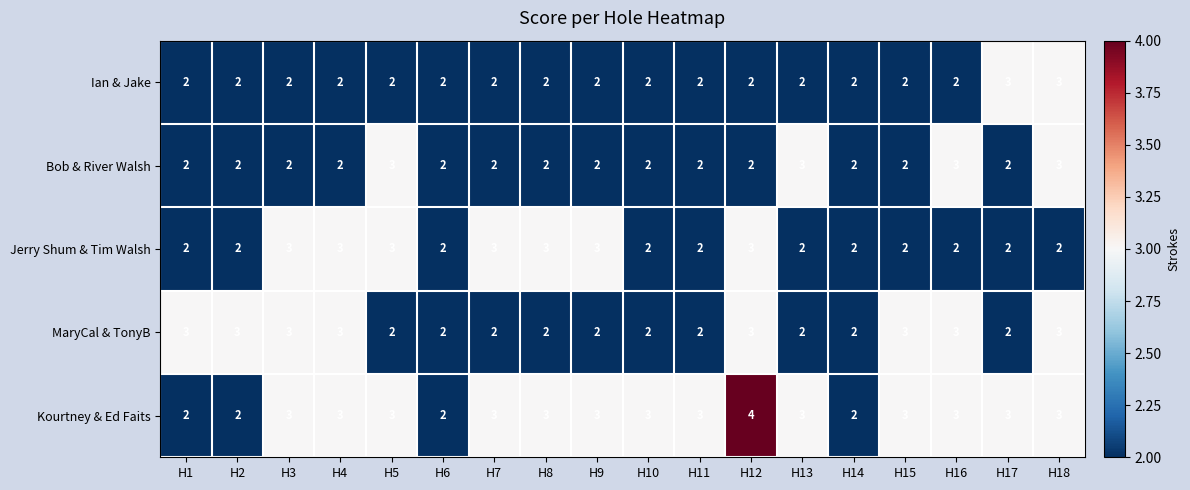

What is the highest value of the Bob & River Walsh series?

3